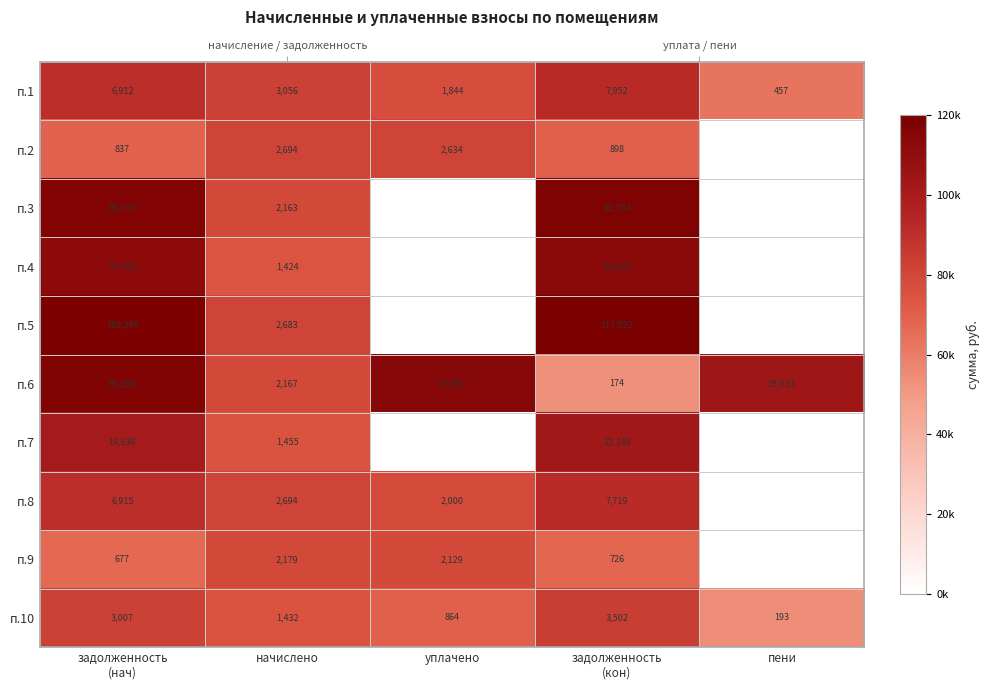

Is the value of п.6 at задолженность (нач) greater than the value of п.2 at задолженность (кон)?

Yes